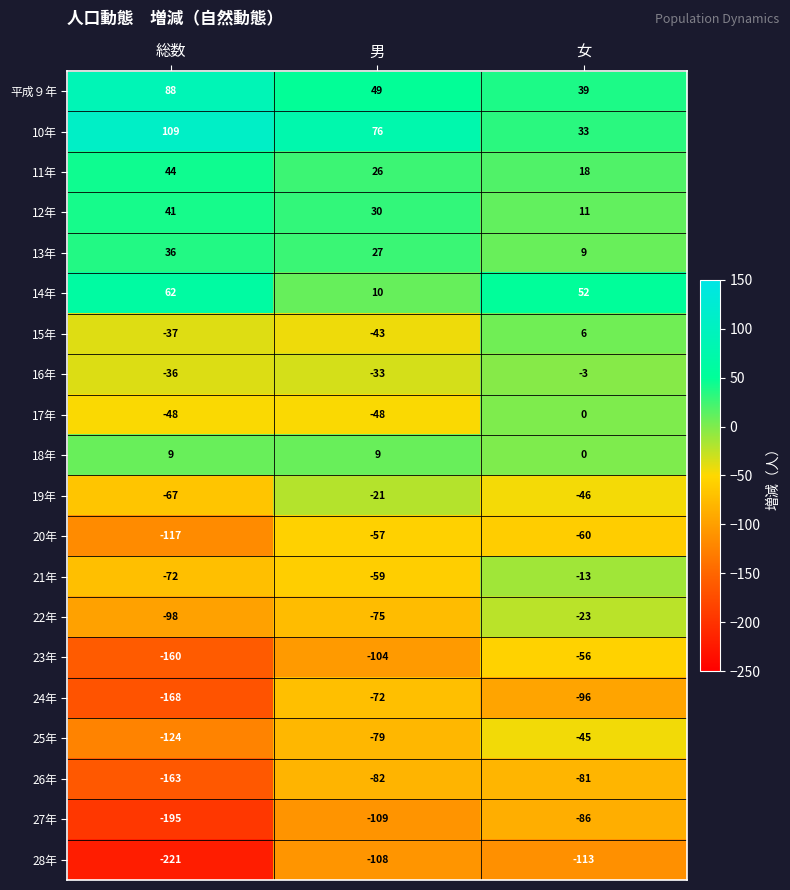

Rank the categories by 25年 value from lowest to highest.

総数, 男, 女